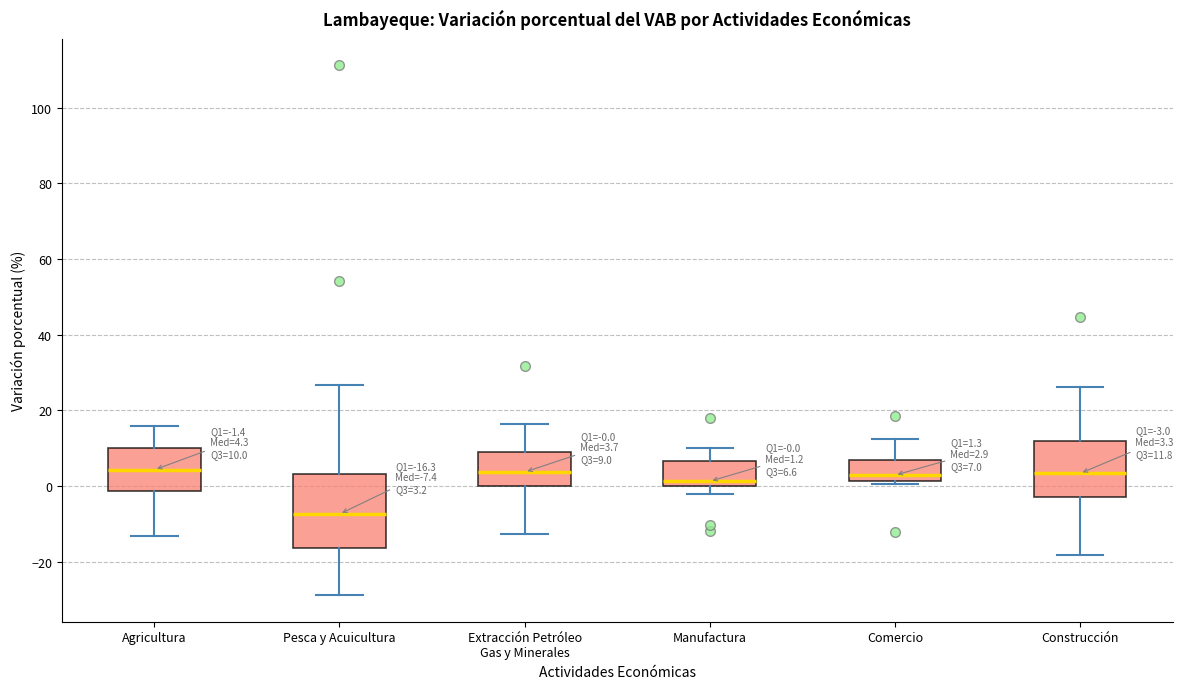

Which box has the lowest median line?

Pesca y Acuicultura